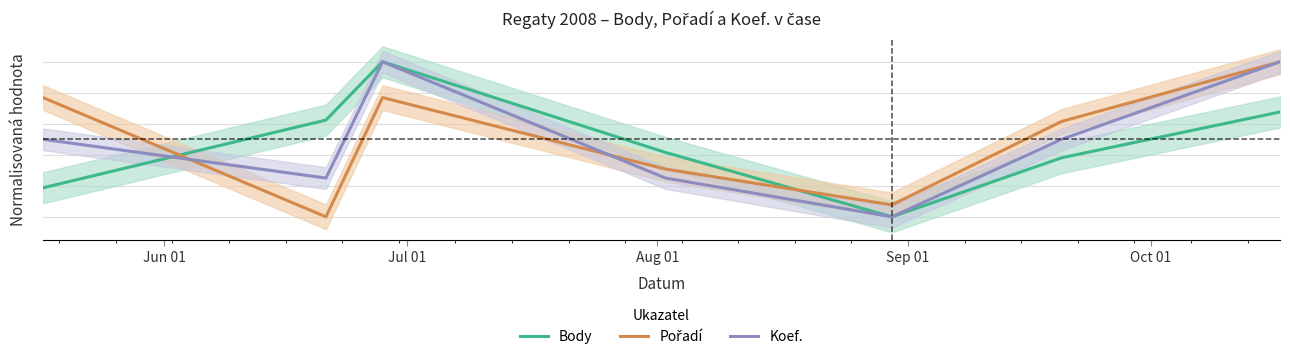

What are all the series names shown in the legend?

Body, Pořadí, Koef.